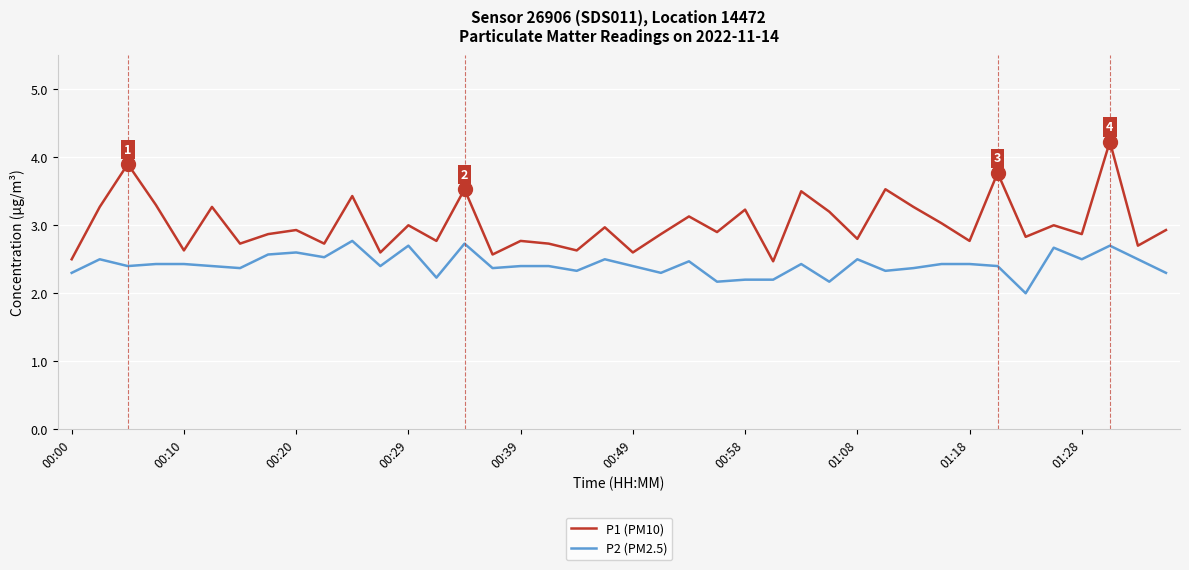

How many interior local valleys does the P1 (PM10) series have?

15